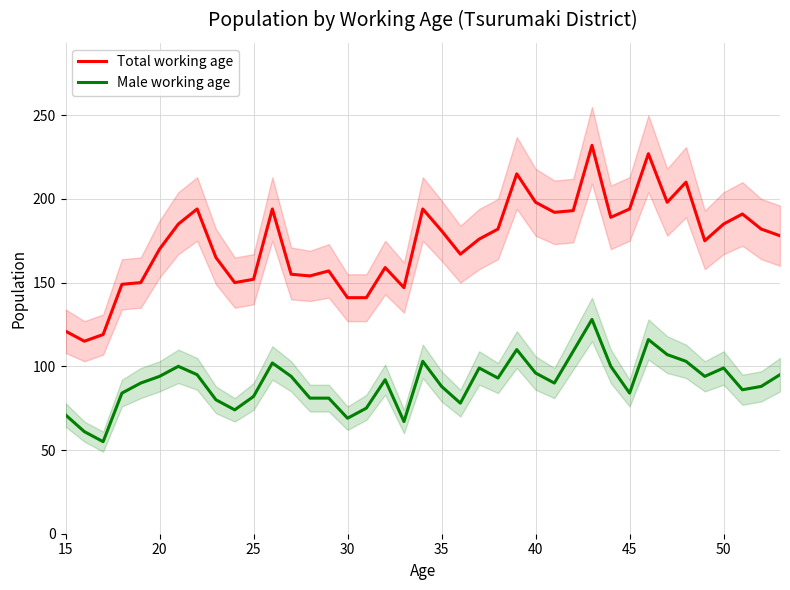

True or false: Total working age has a value of 170 at 20.

True